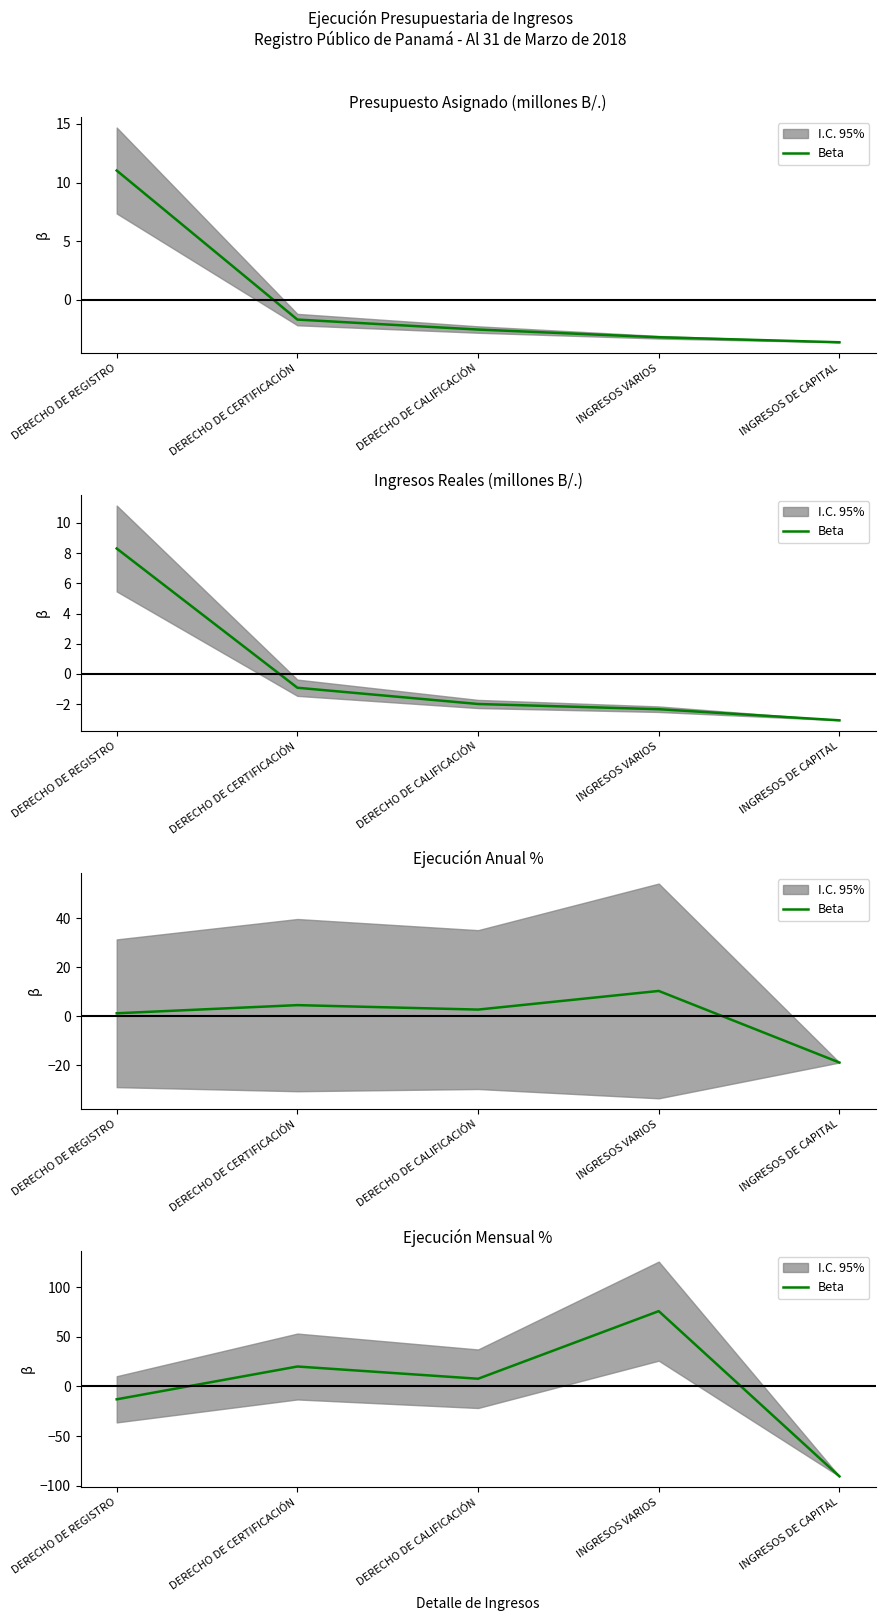

The chart shows a value of 75.8 at INGRESOS VARIOS. True or false?

True